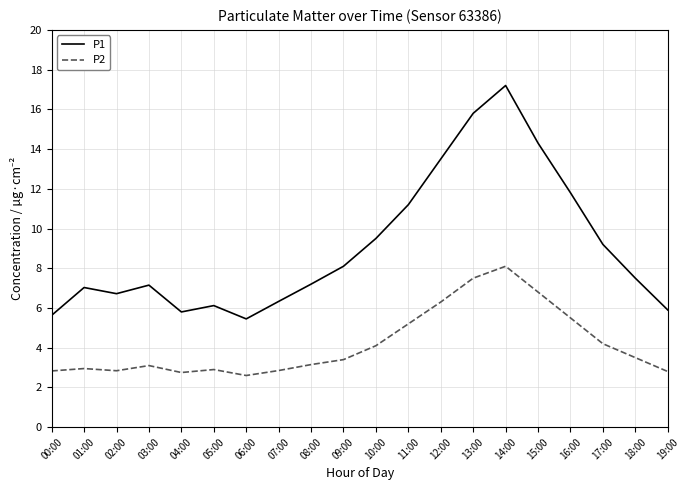

Where is the first local minimum for P1?

02:00